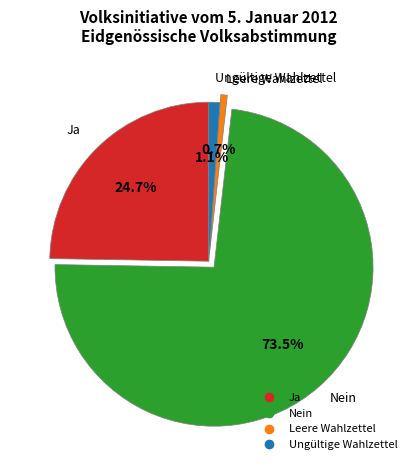

What percentage is the Ungültige Wahlzettel slice, to the nearest percent?

1%